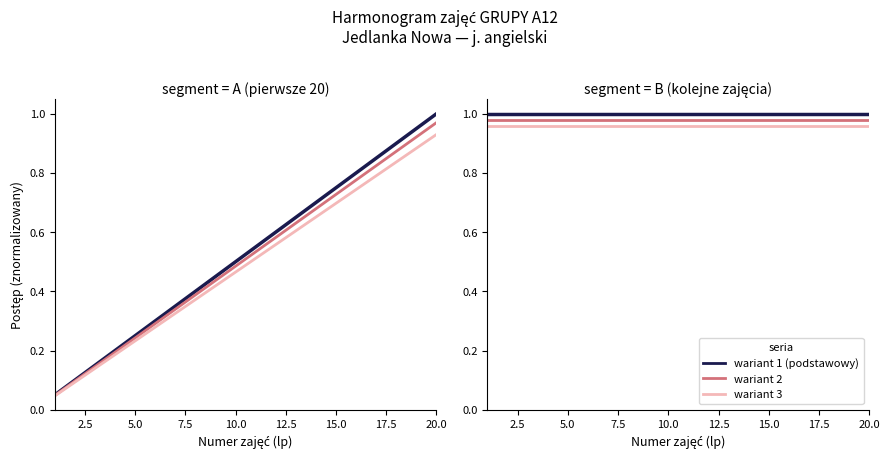

True or false: łącznie (wariant 2) and łącznie (cumulative hours) intersect in this chart.

False